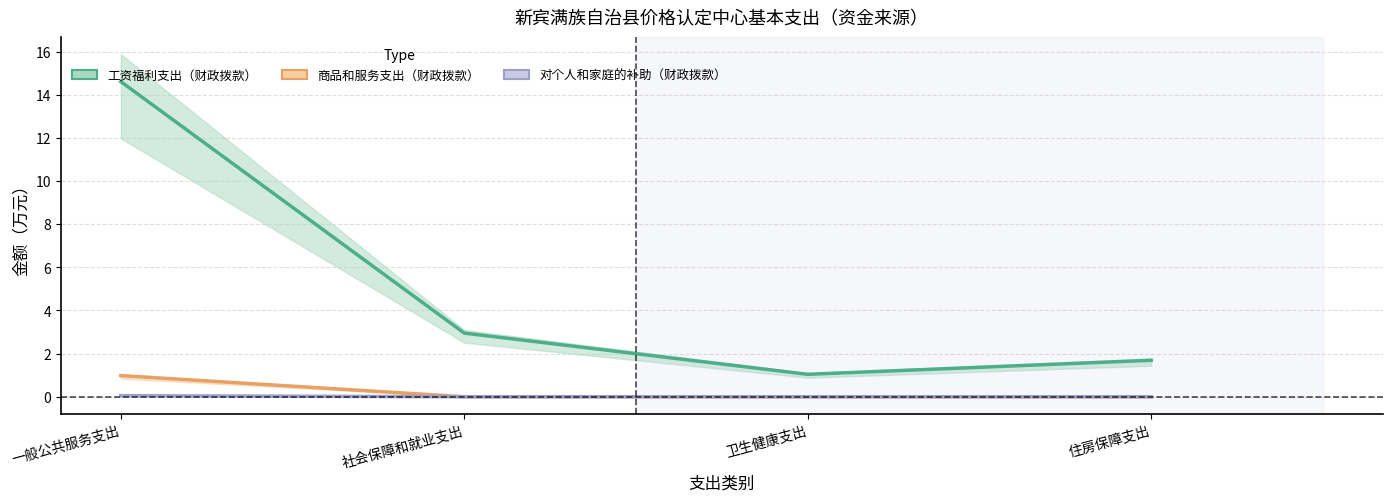

At which label is 工资福利支出（财政拨款） closest to 7?

社会保障和就业支出